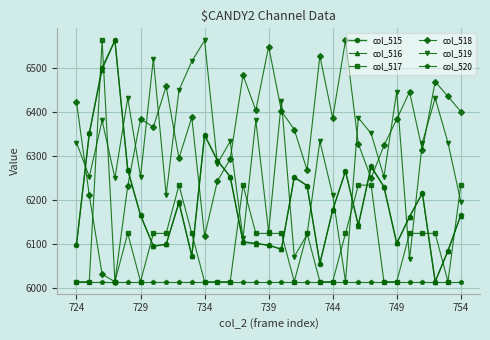

What is the value of the col_517 point at the 27th from the left?

6124.0